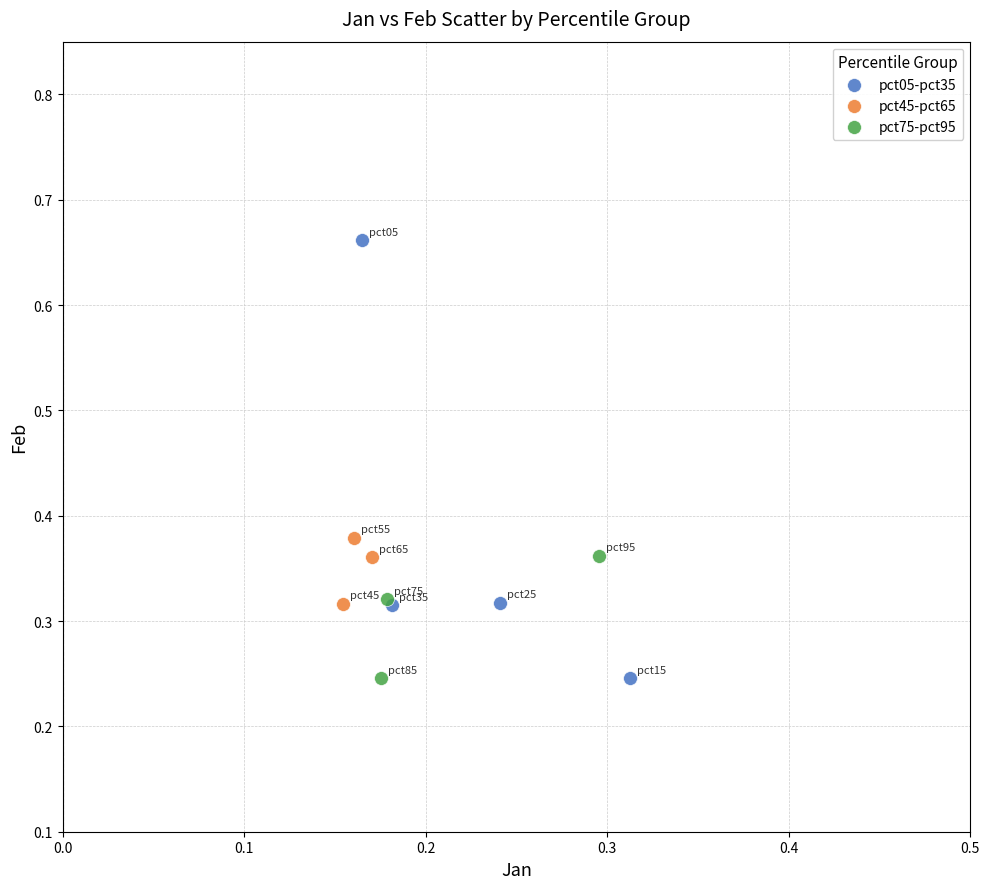

Which series has the largest Y range (max minus min)?

pct05-pct35